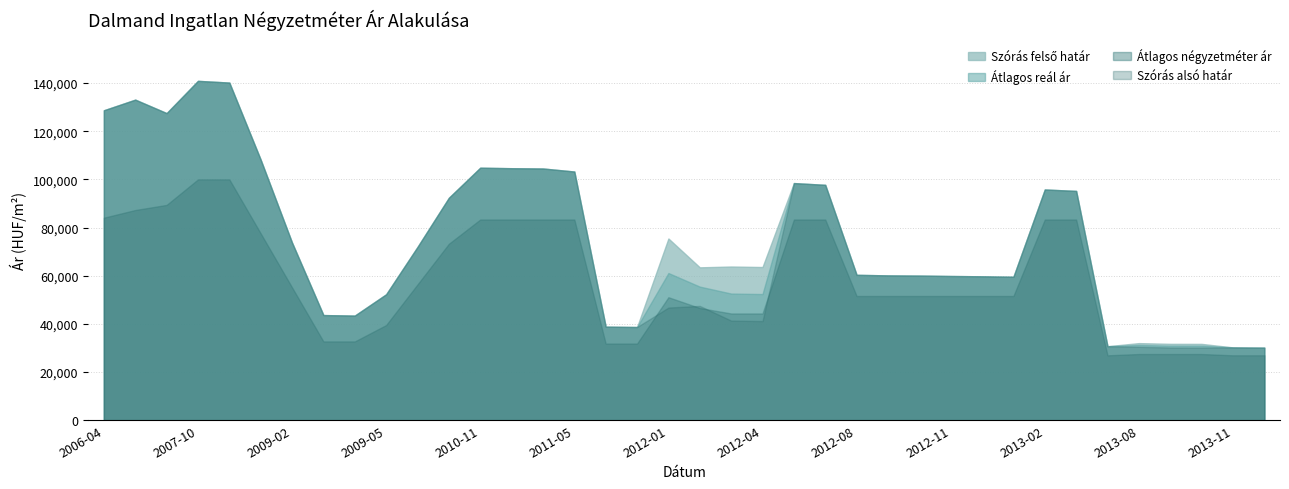

What is the value of the Szórás alsó határ point at the 24th from the left?

97734